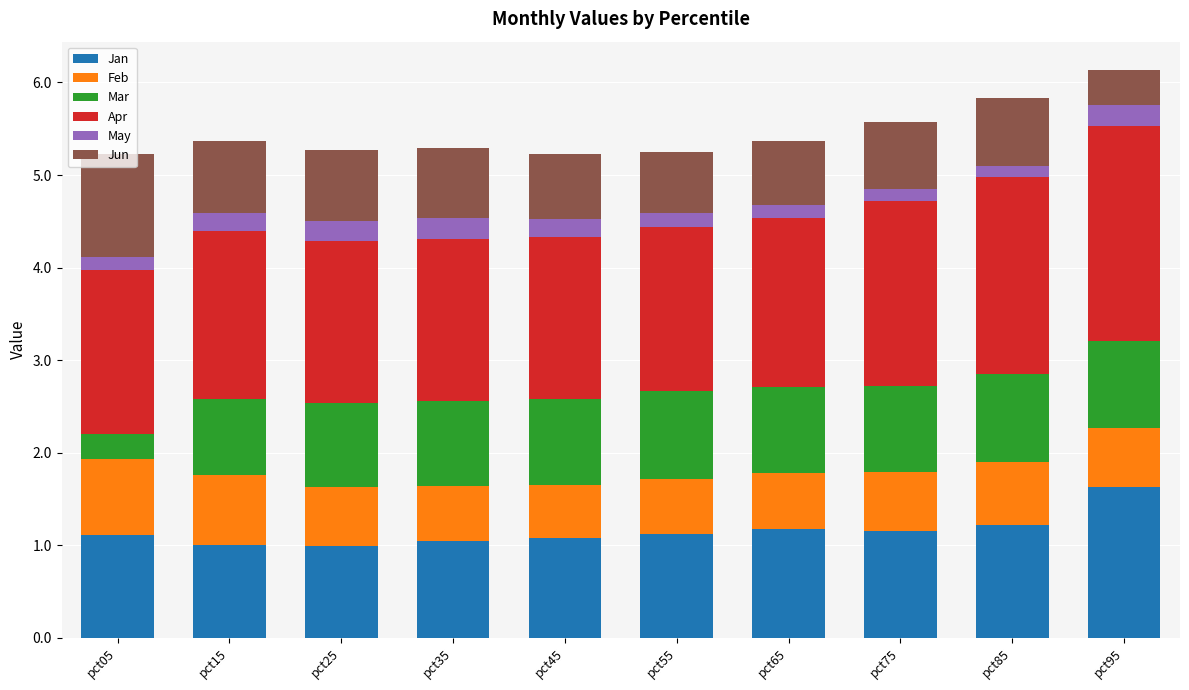

What is the total value across all series at pct45?

5.2